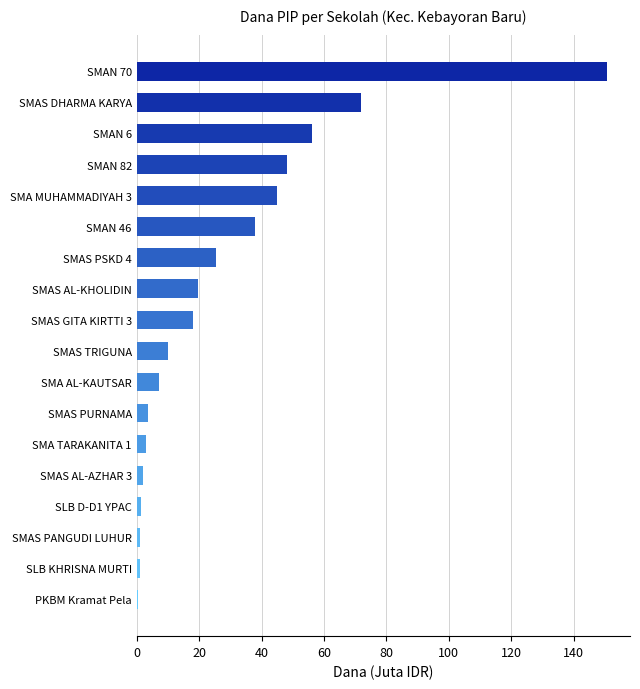

What value does the data have at SMAS TRIGUNA?

10.0